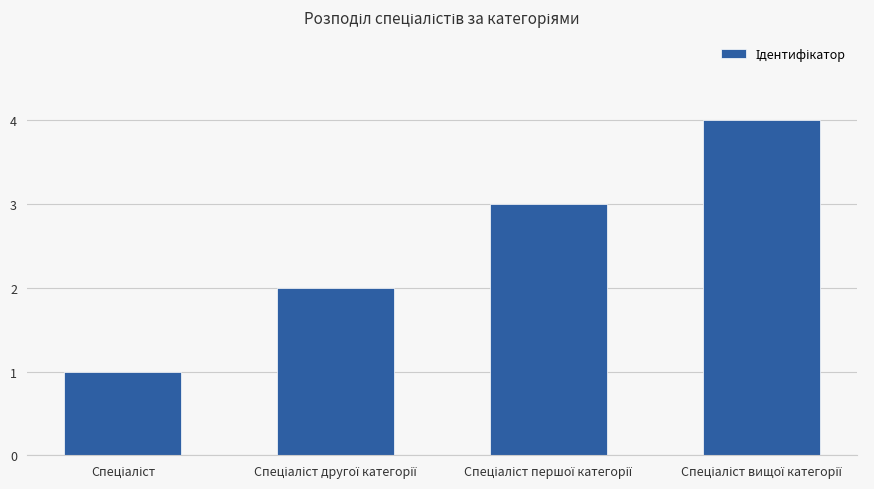

What is the difference between the maximum and minimum values?

3